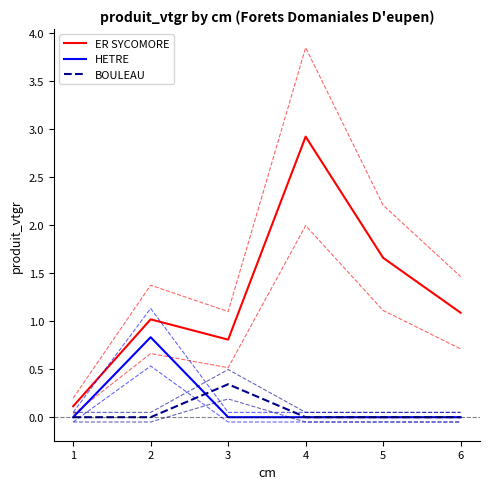

At which category does ER SYCOMORE reach its first local valley?

3